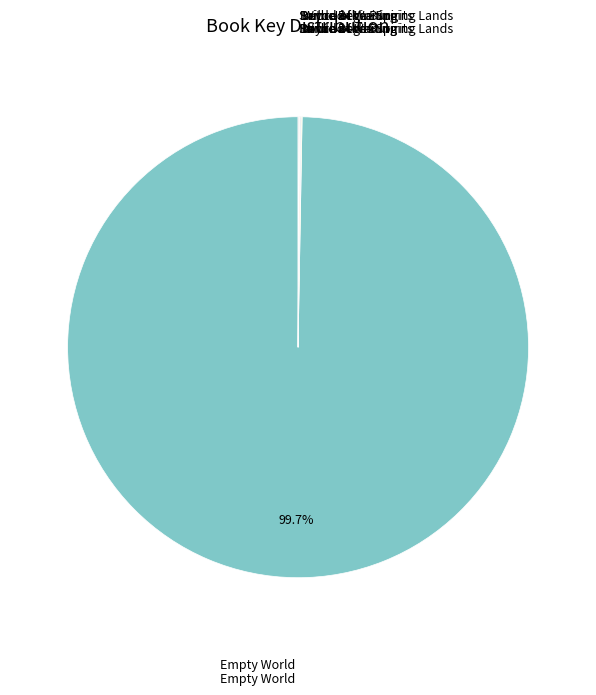

Does any single category account for the majority?

Yes